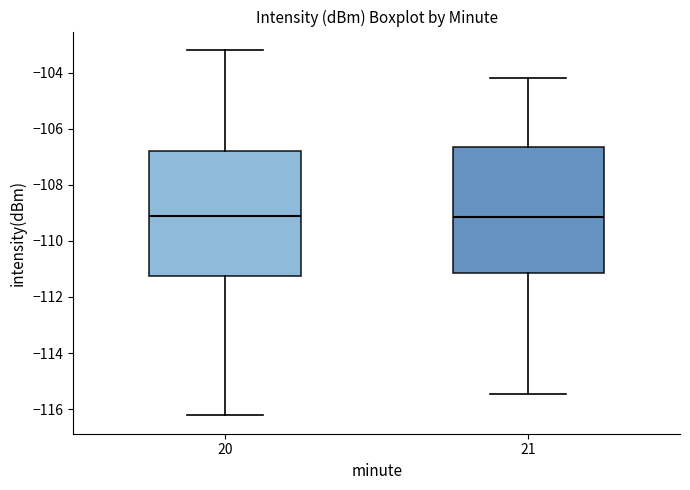

Where does the median line of the box at x = 20 sit on the y-axis? The values are not printed on the chart, so give them approximately, as read against the axis.

-109.2